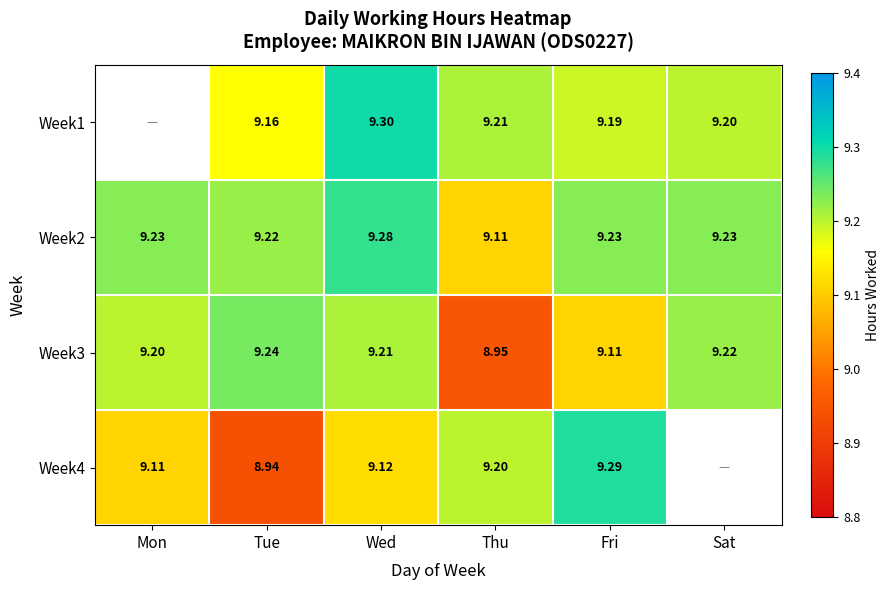

How many data points does each series have?

6